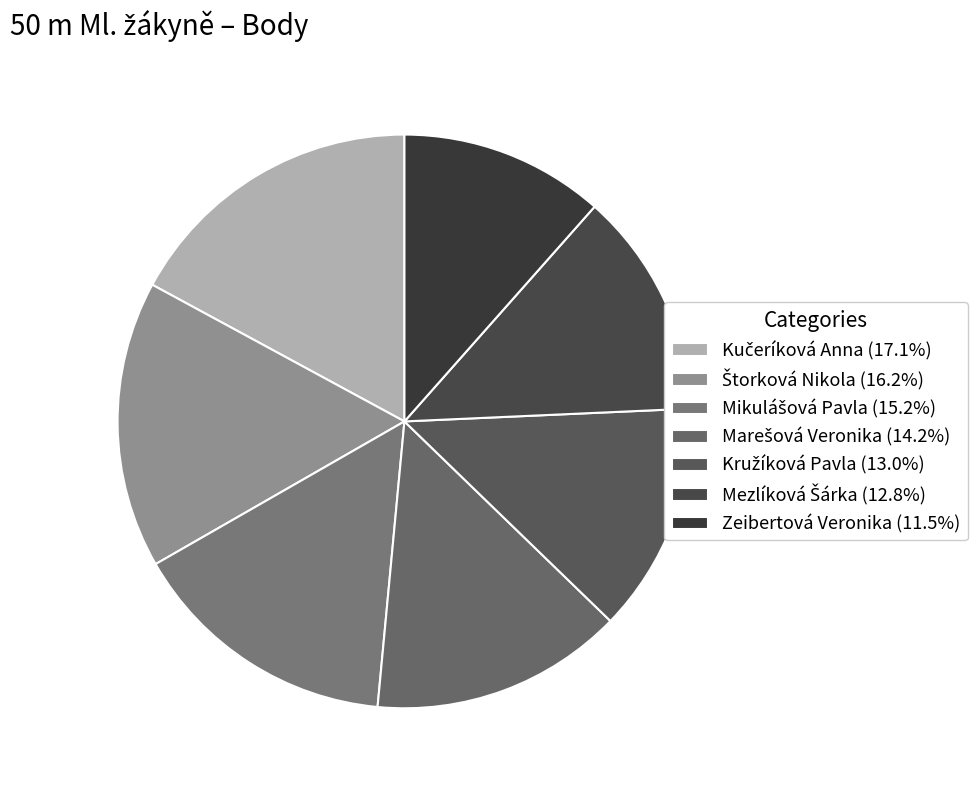

Is it true that Zeibertová Veronika is 20% of the pie?

False